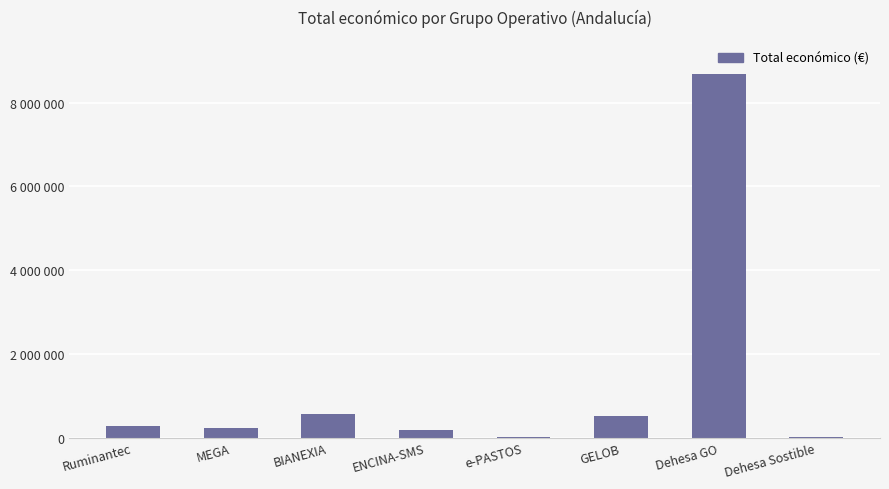

Count the number of data series in this chart.

1